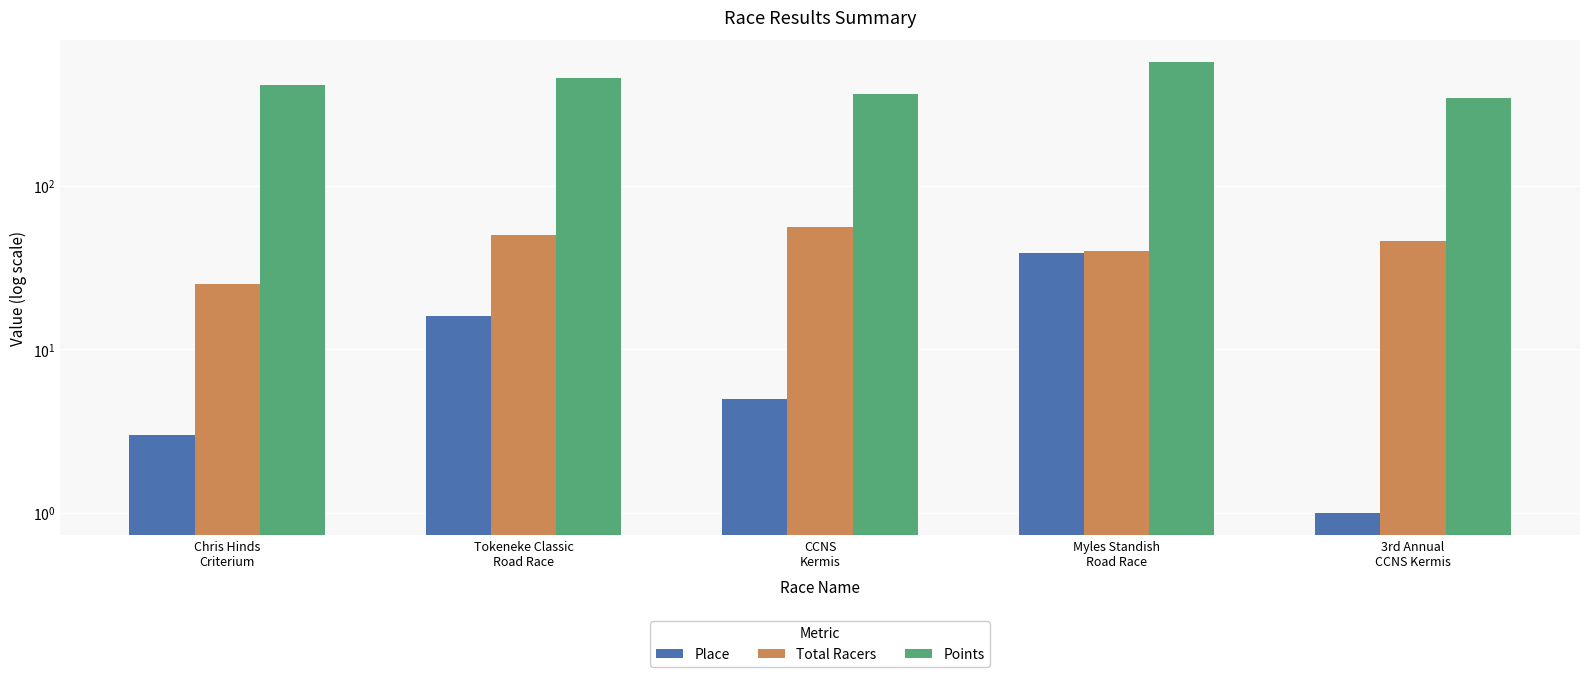

How many bars are there in each group?

3